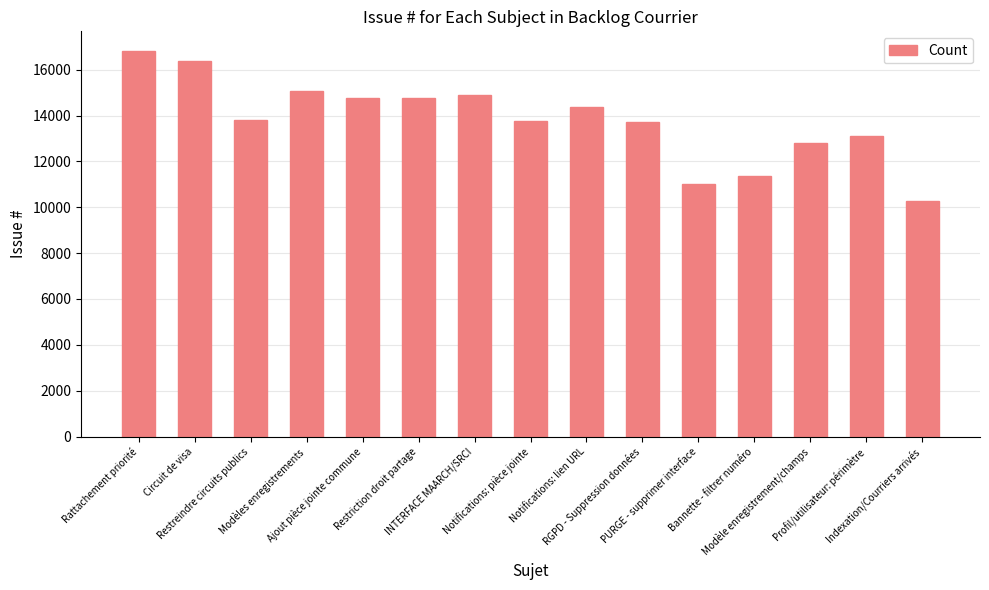

How many series are shown in this chart?

1